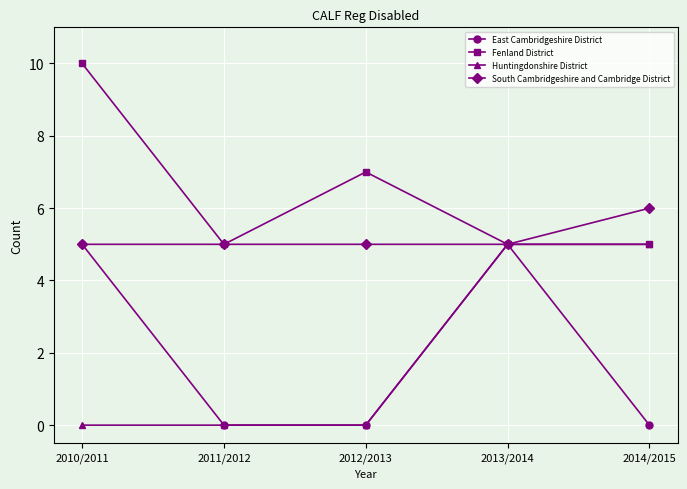

Does the chart display data point markers on the line(s)?

Yes